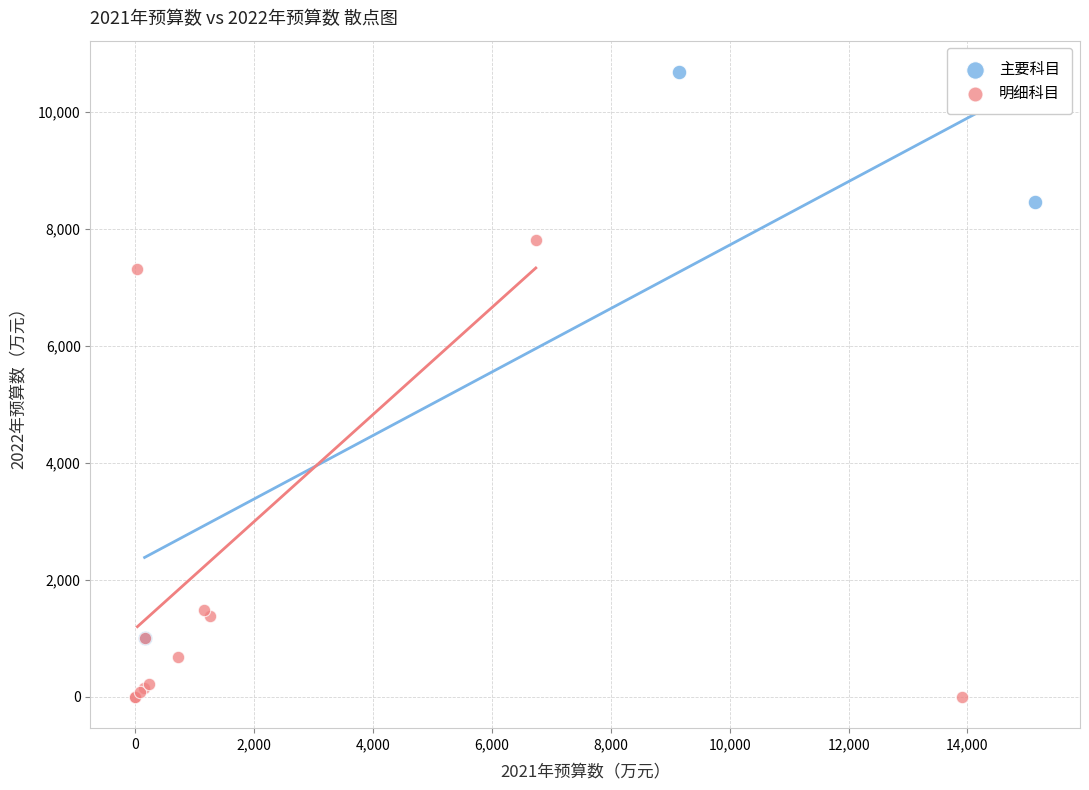

Which series has the widest spread of Y values?

主要科目